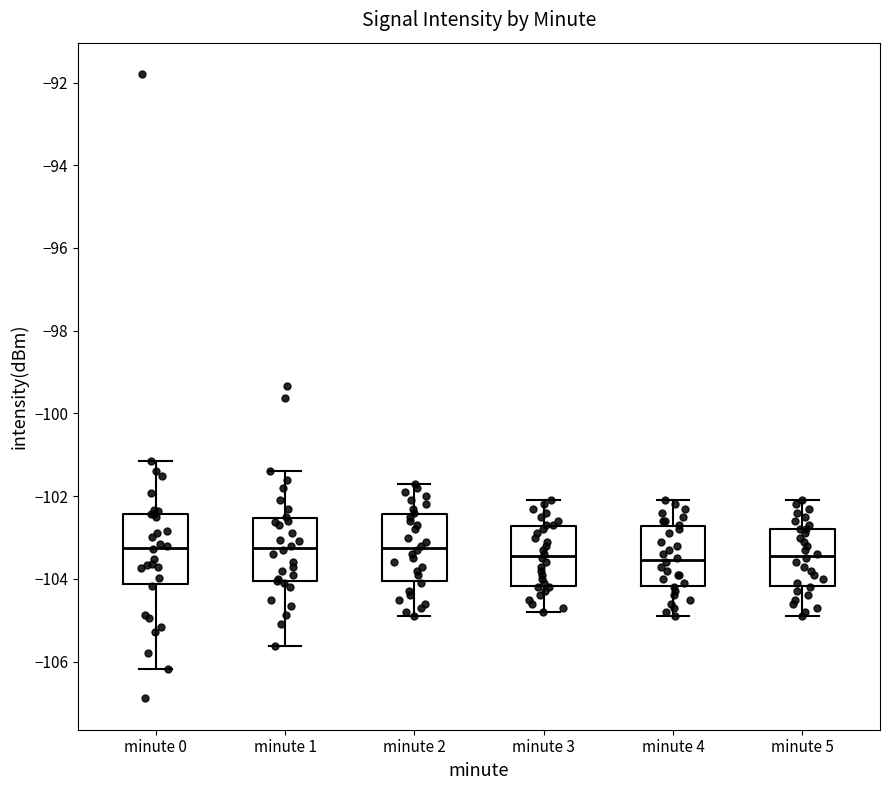

Reading left to right, transcribe this box plot: for each box, give where its median line is, the range the box spans, and where its two whiskers end, as read against the y-axis. The values are not printed on the chart, so give them approximately, as read against the axis.

minute 0: median -103.2, box -104.2 to -102.4, whiskers -106.2 to -101.2
minute 1: median -103.2, box -104.0 to -102.6, whiskers -105.6 to -101.4
minute 2: median -103.2, box -104.0 to -102.4, whiskers -104.8 to -101.6
minute 3: median -103.4, box -104.2 to -102.8, whiskers -104.8 to -102.0
minute 4: median -103.6, box -104.2 to -102.8, whiskers -104.8 to -102.0
minute 5: median -103.4, box -104.2 to -102.8, whiskers -104.8 to -102.0